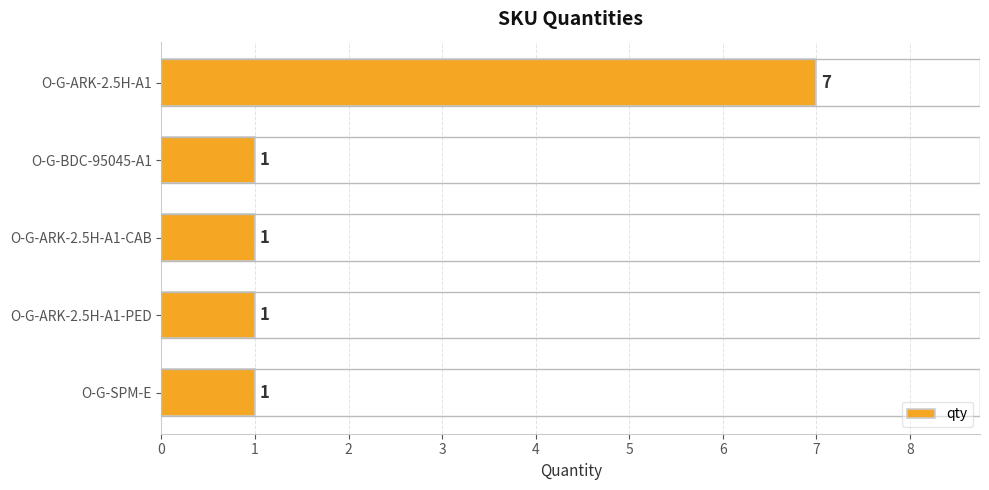

What is the change in value from O-G-ARK-2.5H-A1 to O-G-SPM-E?

-6